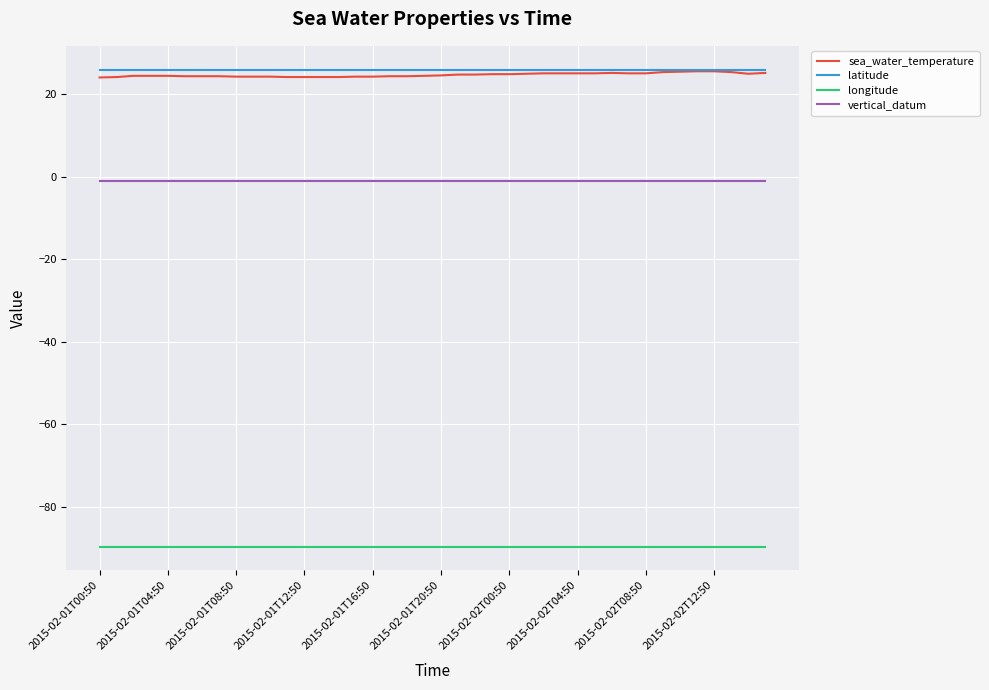

True or false: latitude and vertical_datum intersect in this chart.

False